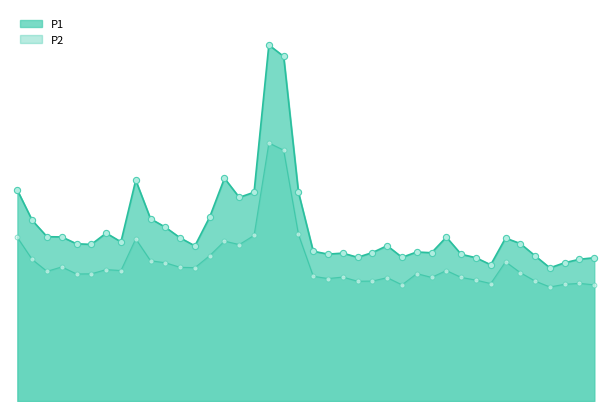

At which category is the sum across all series the highest?

00:46